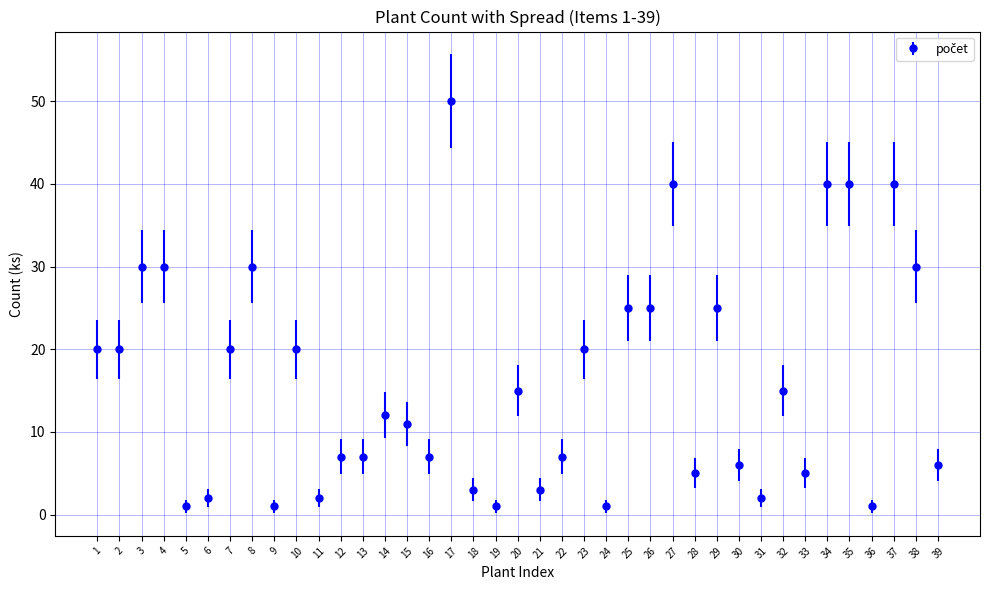

Approximately how many times larger is the value at 7 compared to 11?

10.0